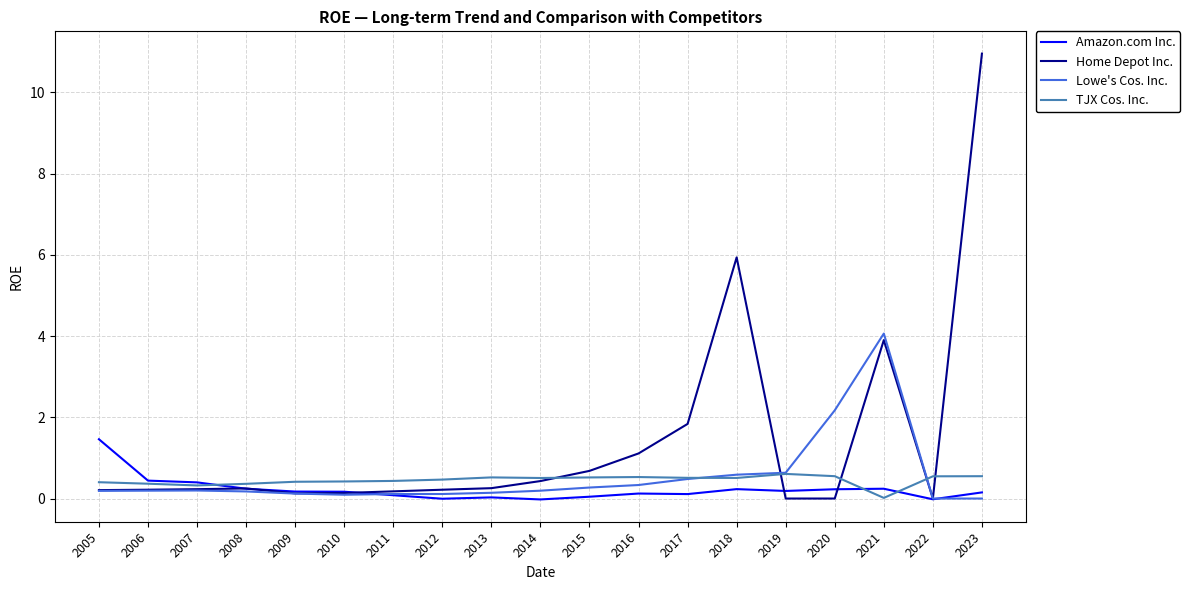

What is the greatest value displayed?

11.0